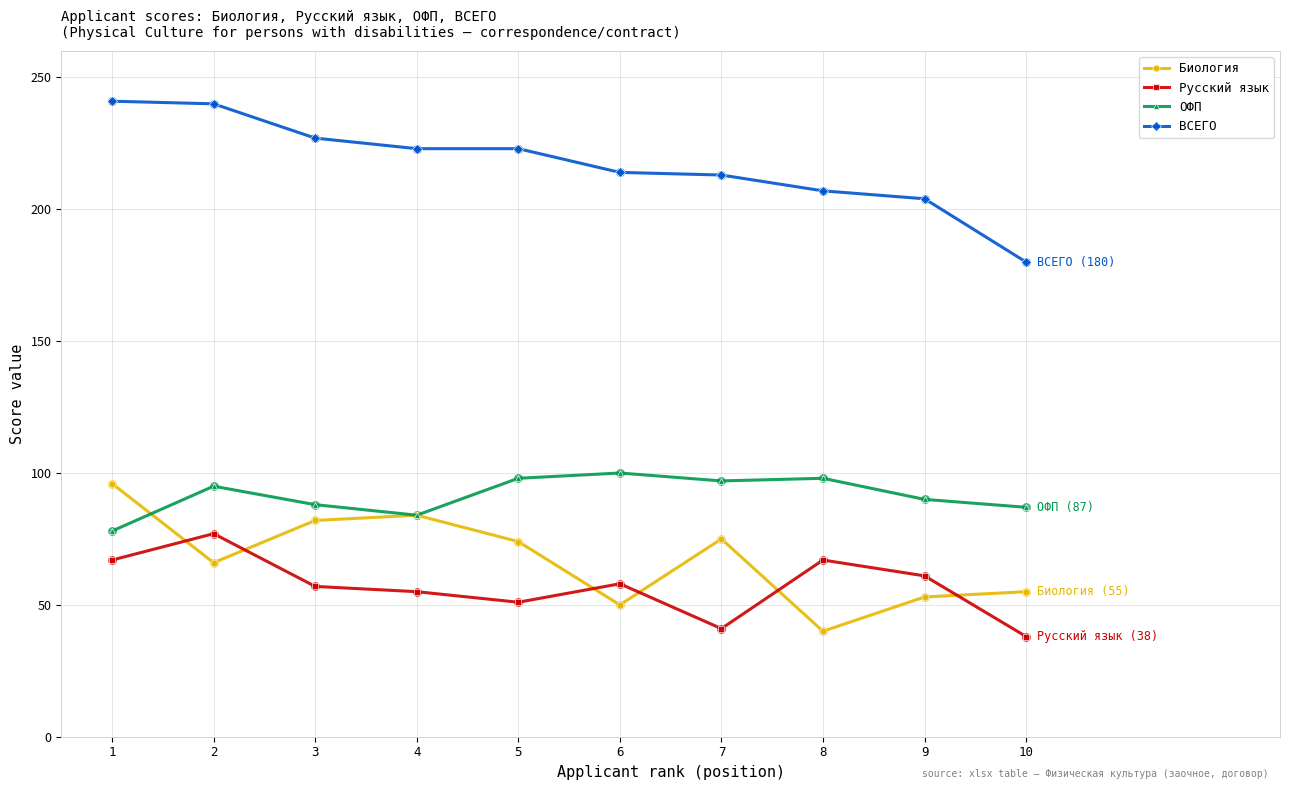

Which series has the largest total across all categories?

ВСЕГО